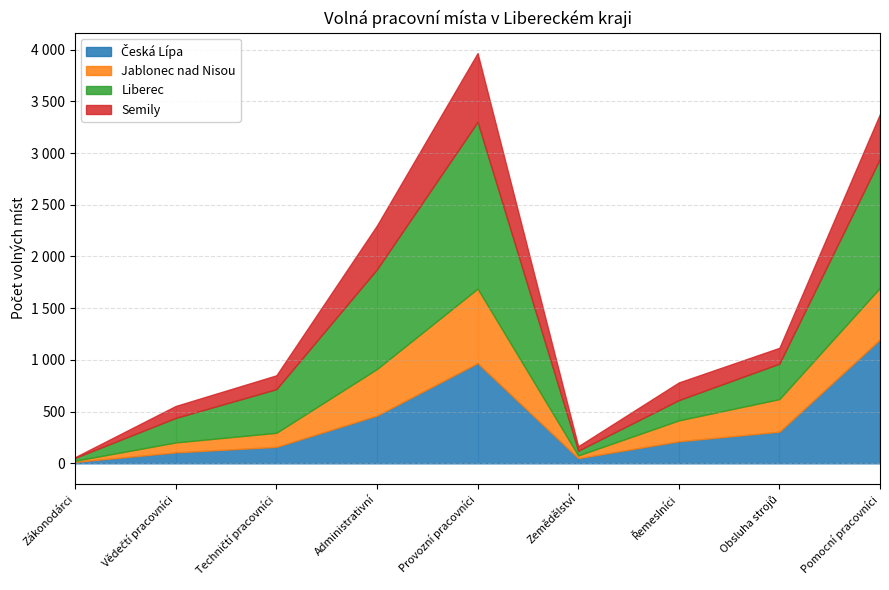

Which has a higher value, Vědečtí pracovníci or Pomocní pracovníci?

Pomocní pracovníci